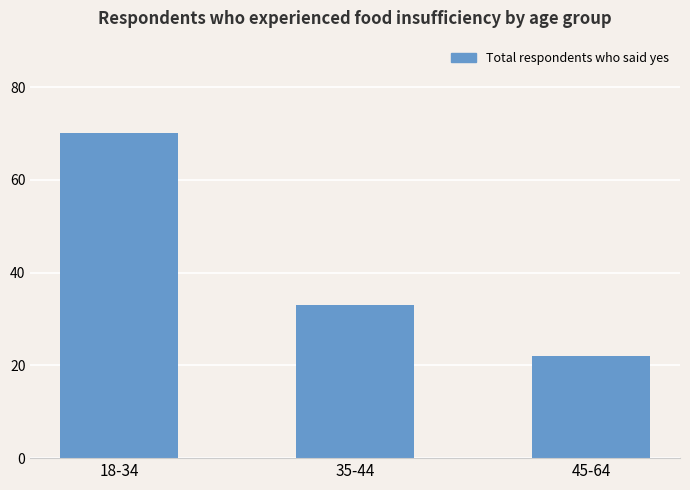

The chart shows a value of 70 at 18-34. True or false?

True